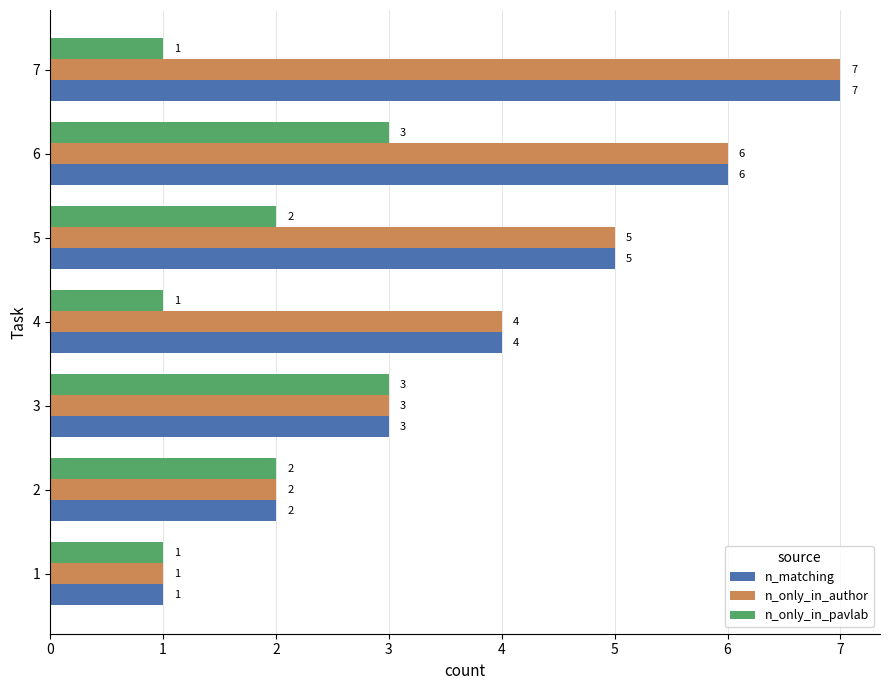

What is the difference between the highest and lowest values at 5?

3